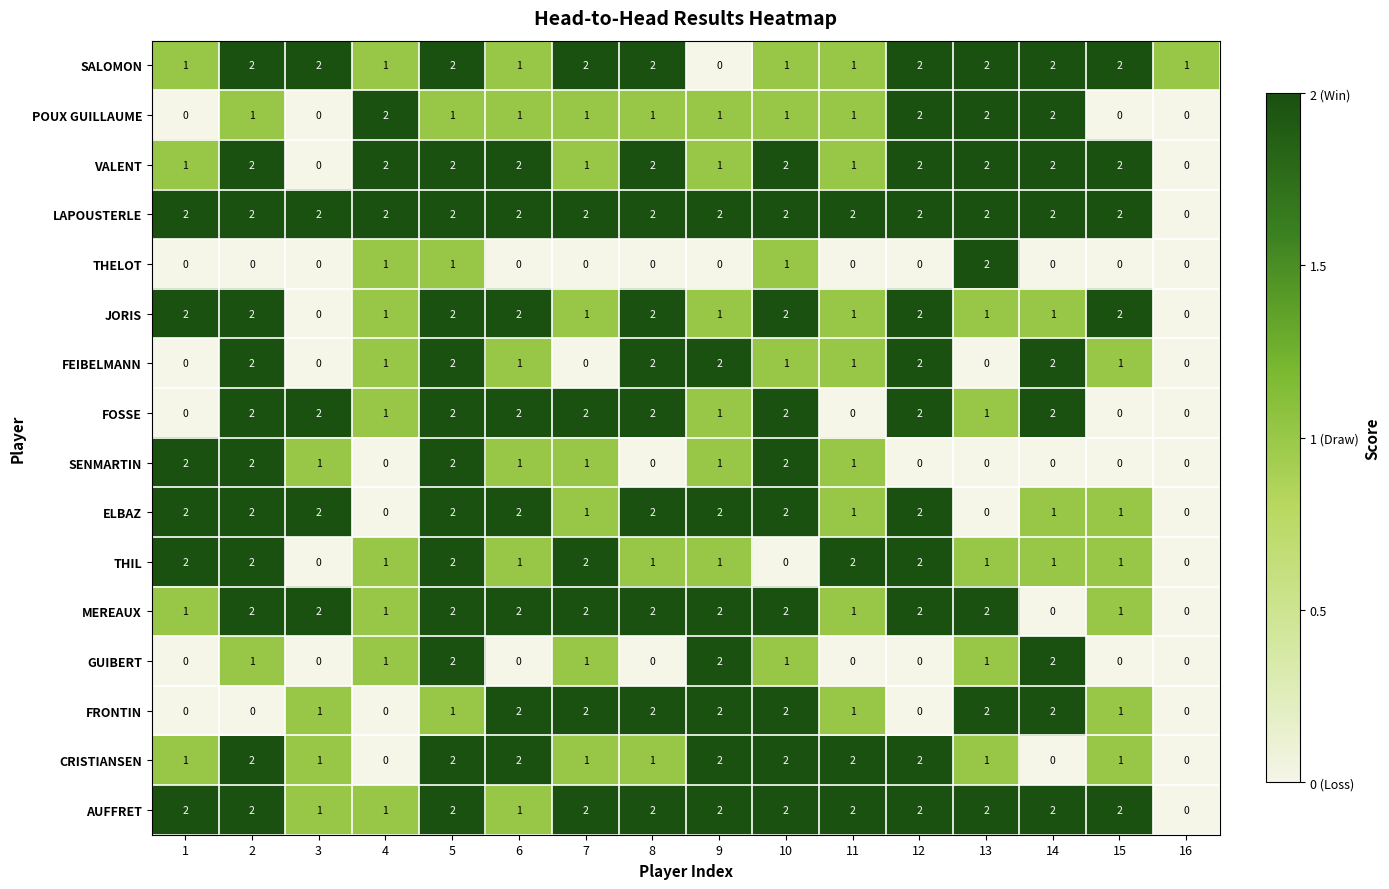

What is the sum of the CRISTIANSEN values at 11 and 10?

4